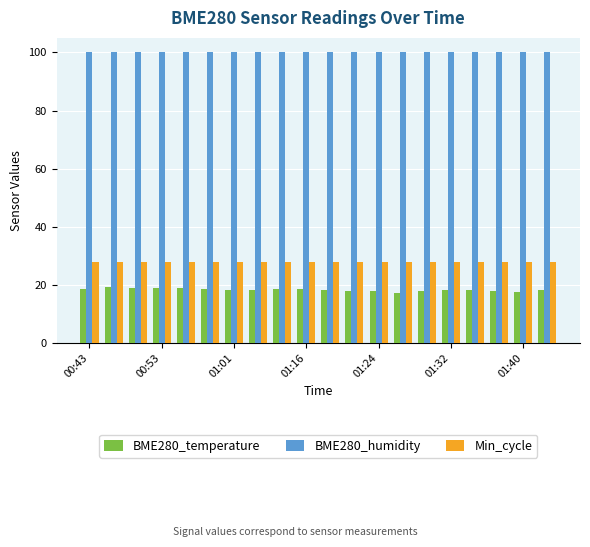

Are the bars horizontal?

No